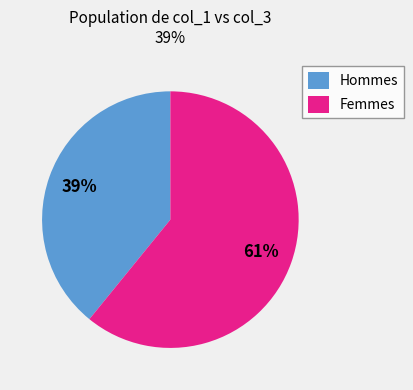

How many segments does this pie chart have?

2